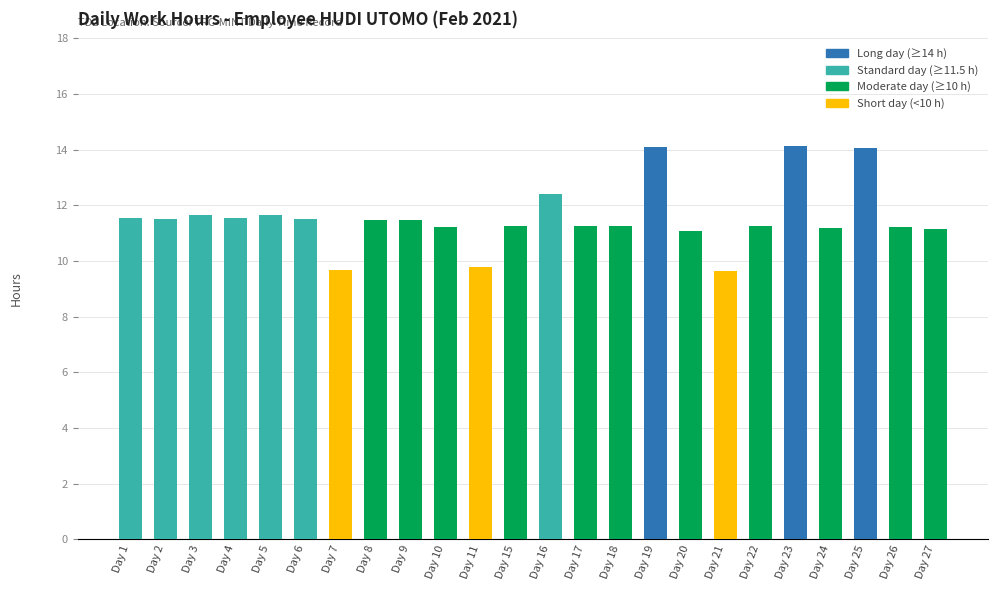

Is it true that the value at Day 9 is 4.3?

False